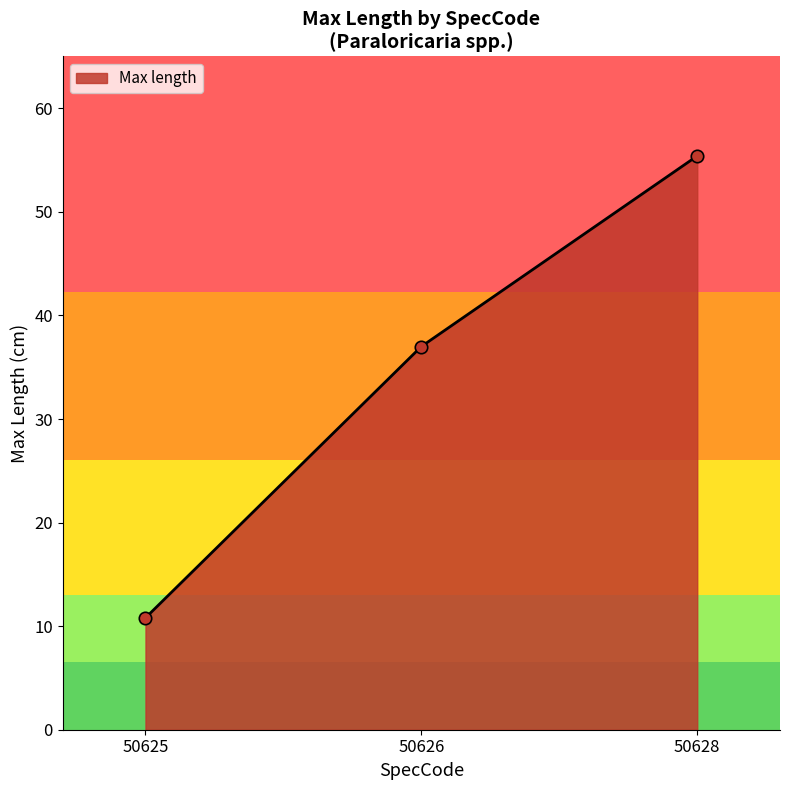

Approximately how many times larger is the value at 50628 compared to 50626?

1.5